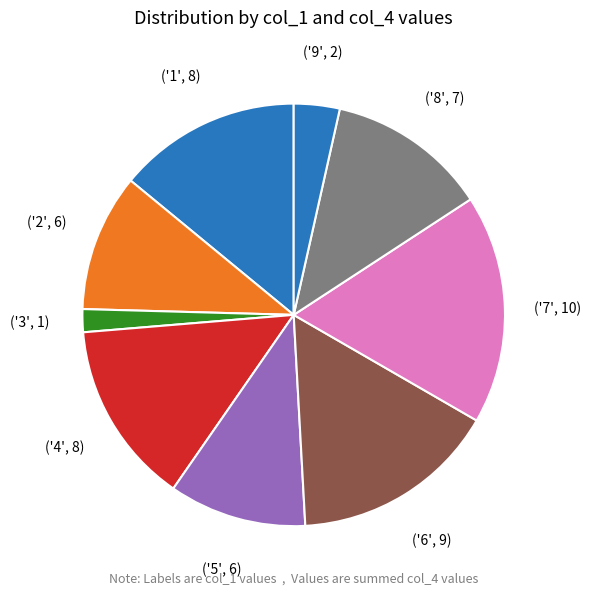

How many slices are in this pie chart?

9